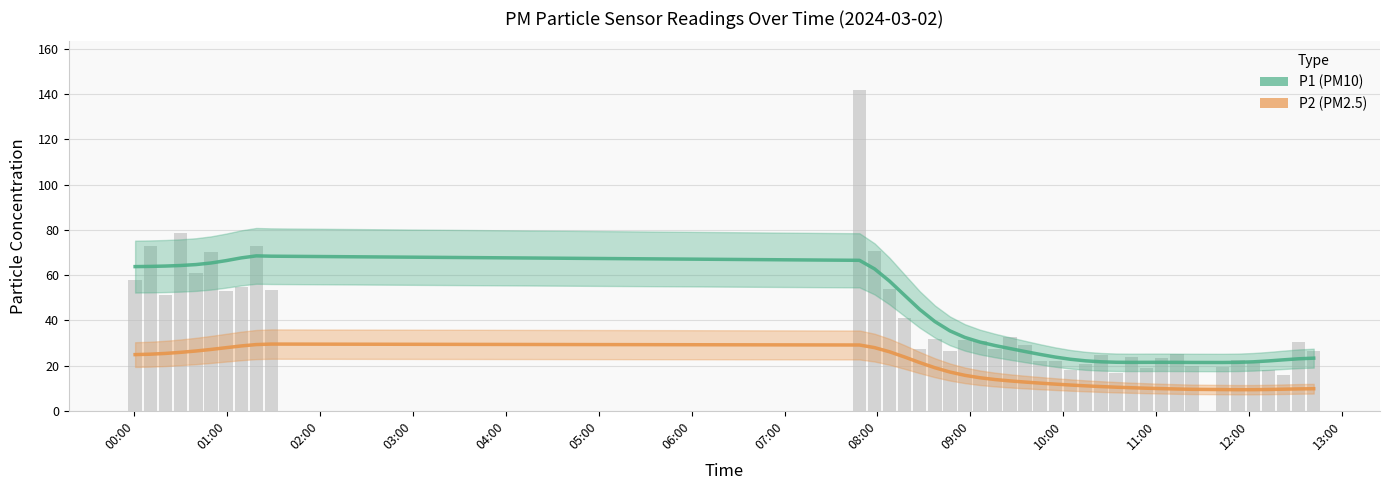

Are the bars horizontal?

No